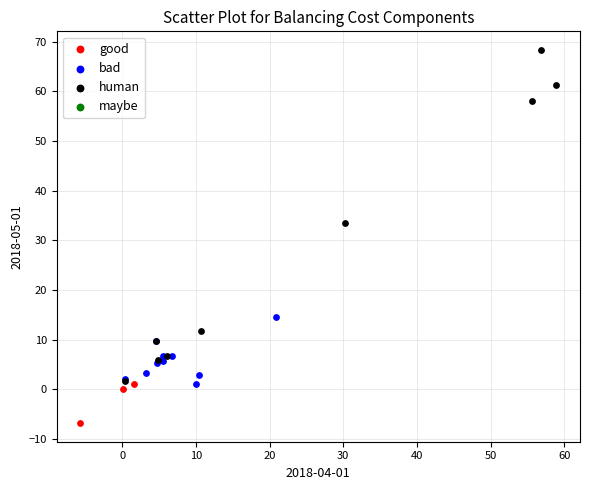

Which series contains the lowest Y value?

good